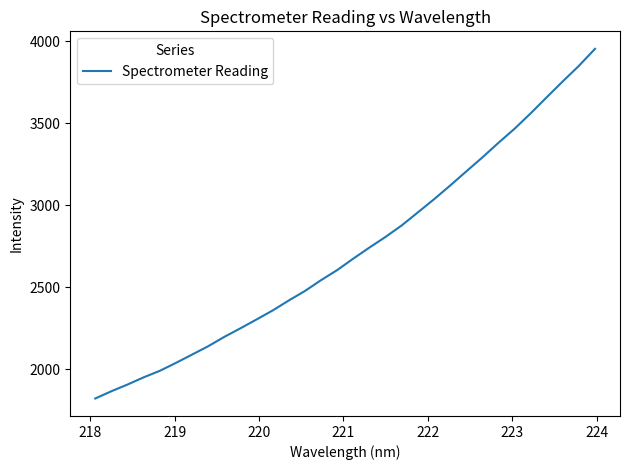

What is the difference between the maximum and minimum values?

2131.7